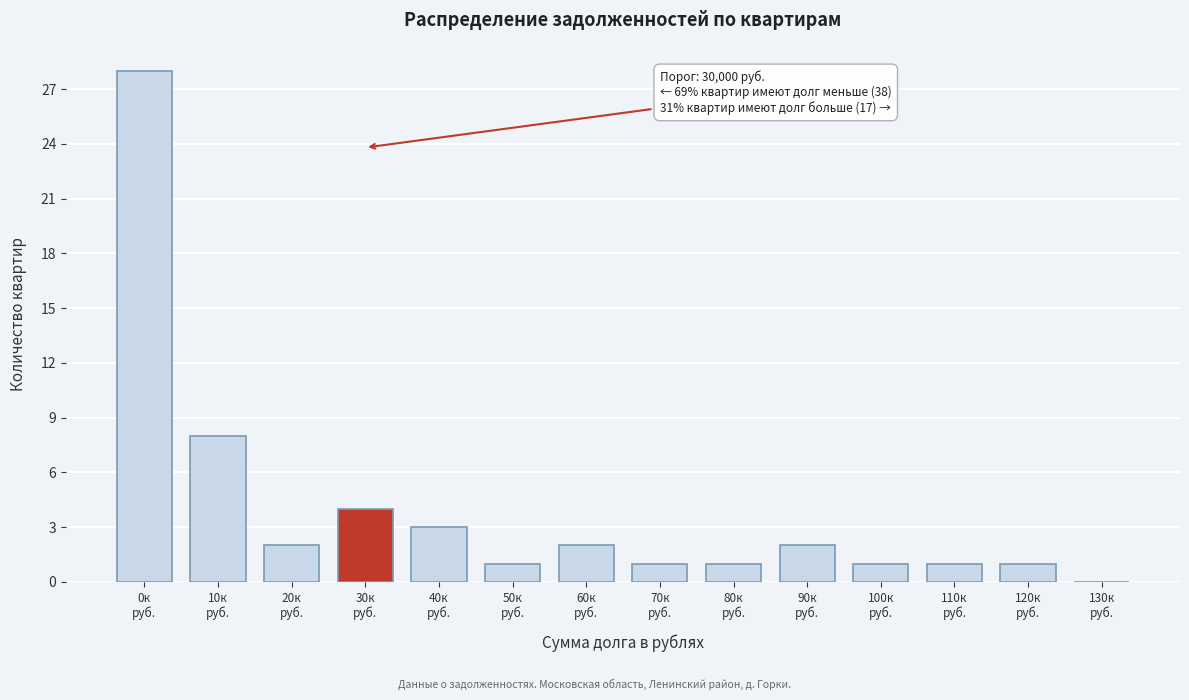

What is the maximum value shown in the chart?

28